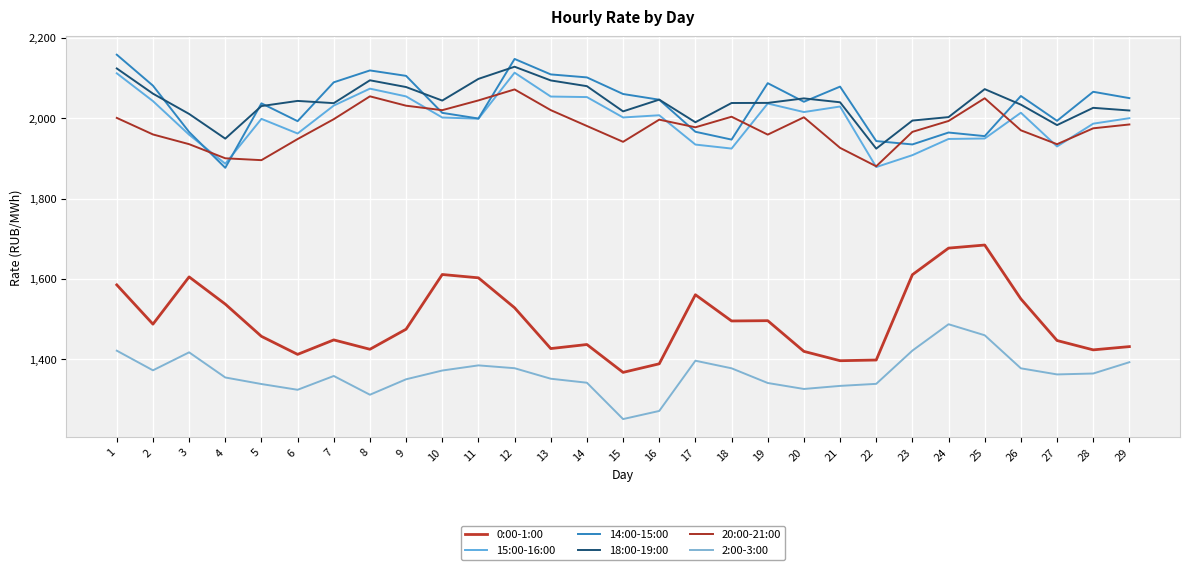

Which category has the lowest value in the 0:00-1:00 series?

15